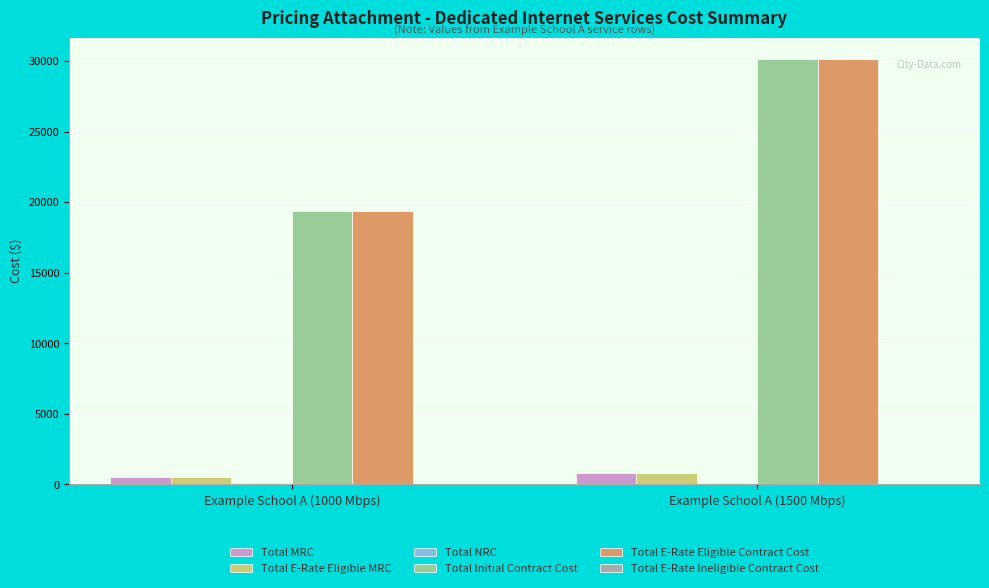

At which label is Total Initial Contract Cost closest to 24758?

Example School A (1000 Mbps)